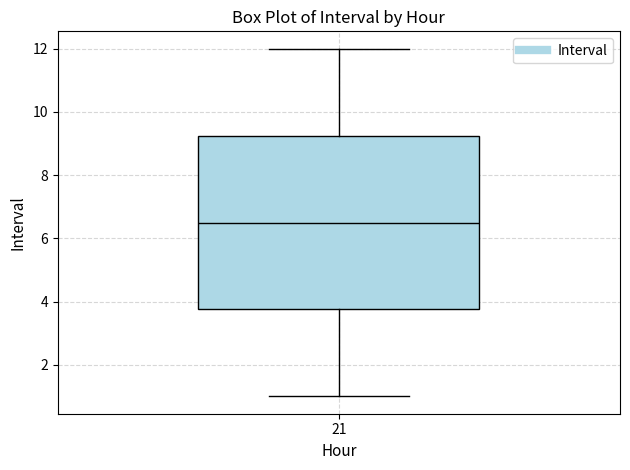

Read this box plot against the y-axis: the position of the median line, the range covered by the box, and the ends of both whiskers. The values are not printed on the chart, so give them approximately, as read against the axis.

median 6.6, box 3.8 to 9.2, whiskers 1.0 to 12.0